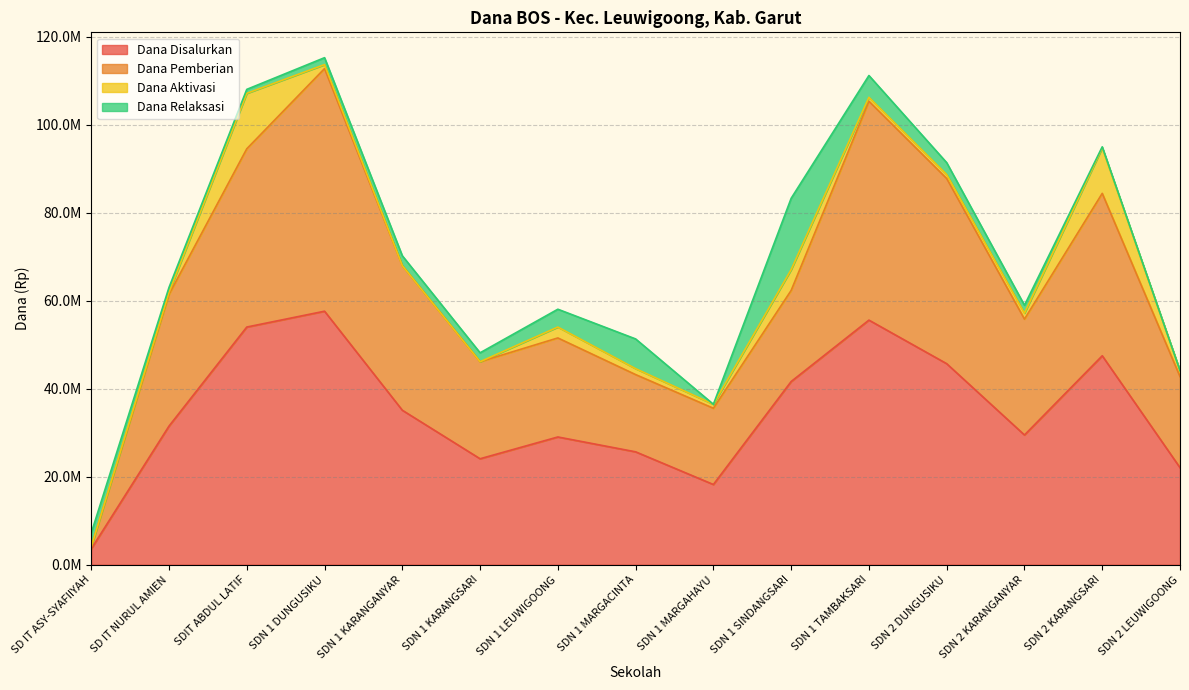

What position from the left is SDN 1 KARANGANYAR?

5